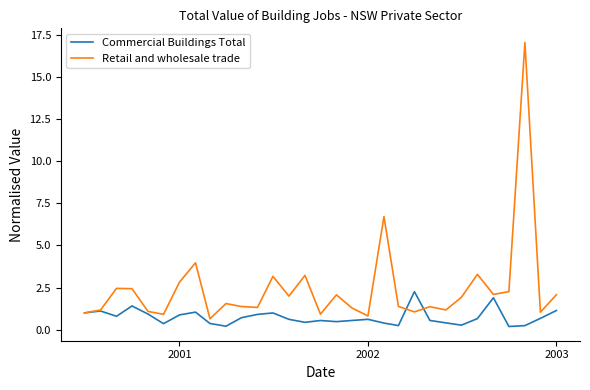

Which series has the largest total across all categories?

Retail and wholesale trade